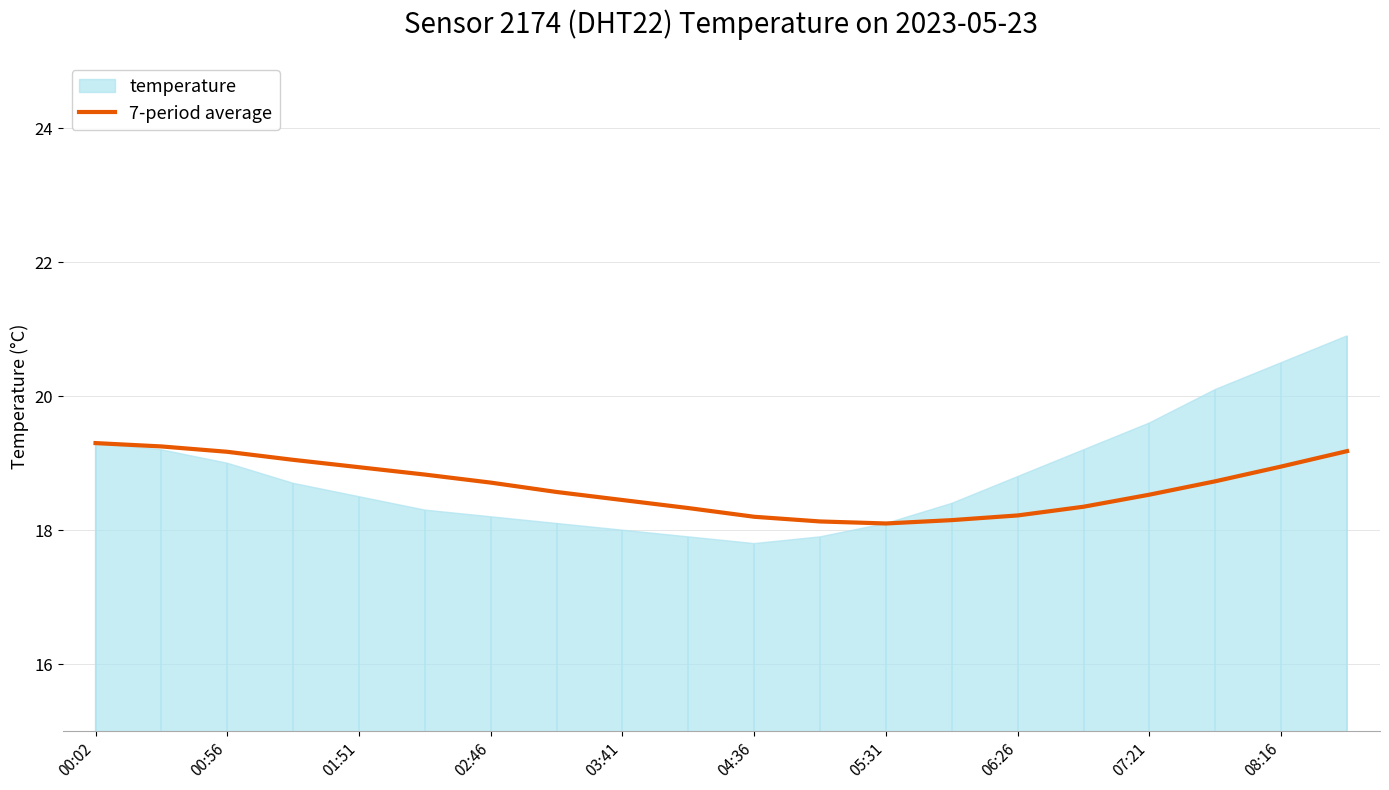

Is it true that 7-period average equals 27.3 at 06:26?

False